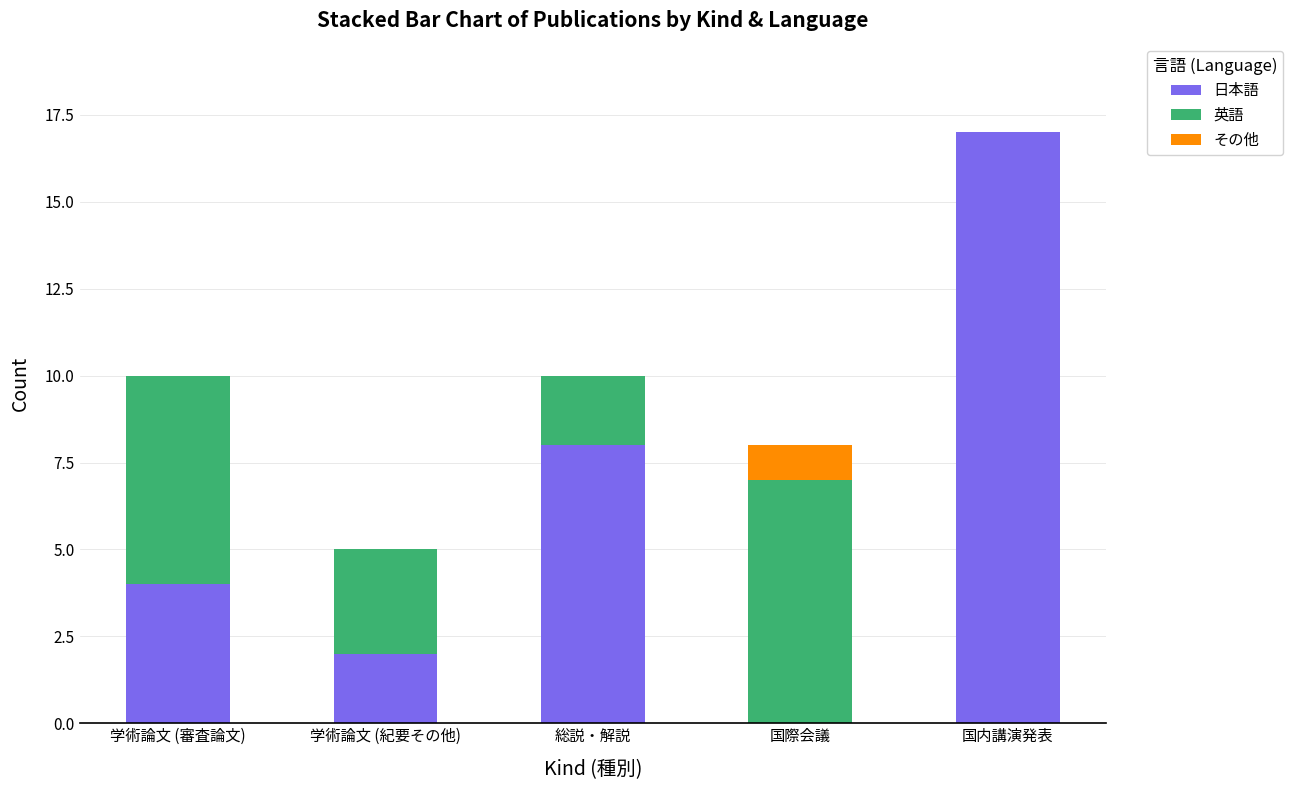

Reading right to left, transcribe the values for 日本語.

国内講演発表=17	国際会議=0	総説・解説=8	学術論文 (紀要その他)=2	学術論文 (審査論文)=4